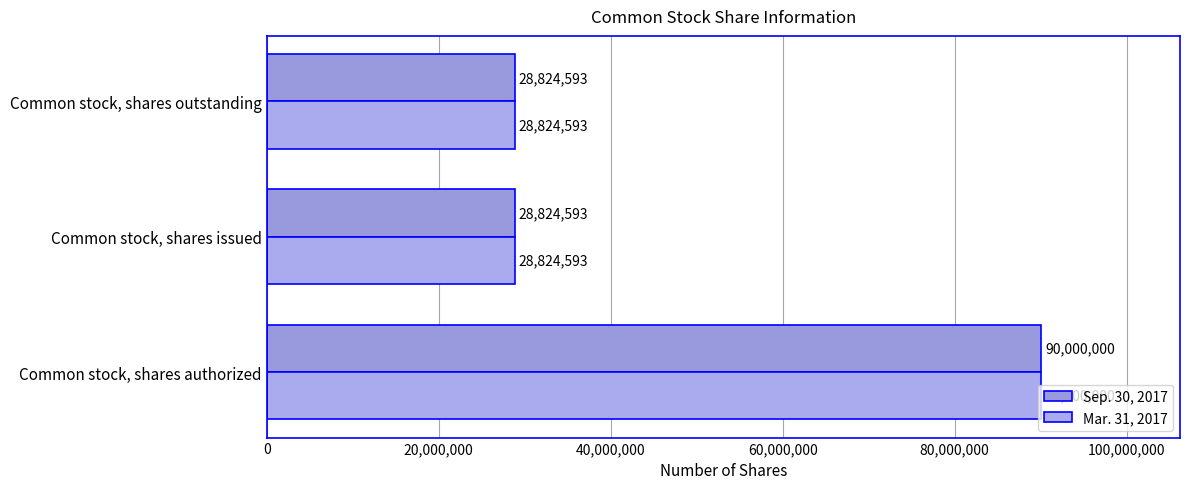

What is the difference between the maximum and second lowest values in the Mar. 31, 2017 series?

61175407